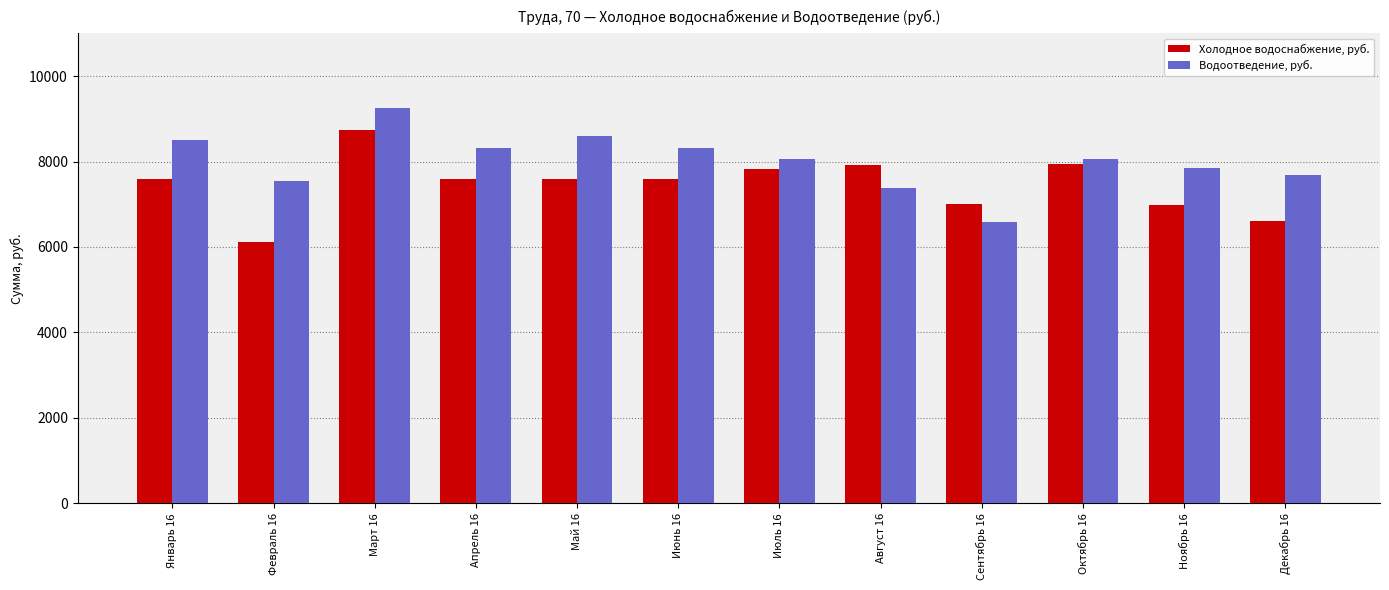

Is it true that Холодное водоснабжение, руб. equals 1902.2 at Сентябрь 16?

False